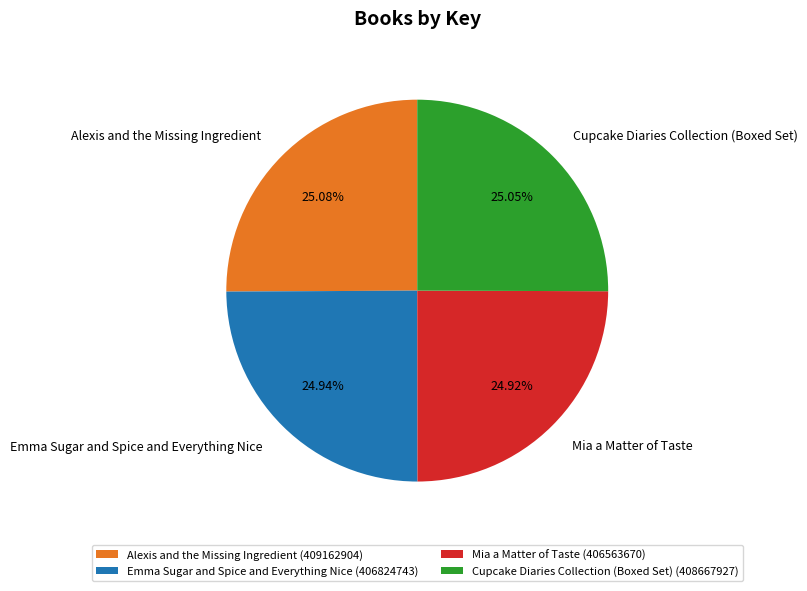

To the nearest percent, what is the average slice percentage?

25%